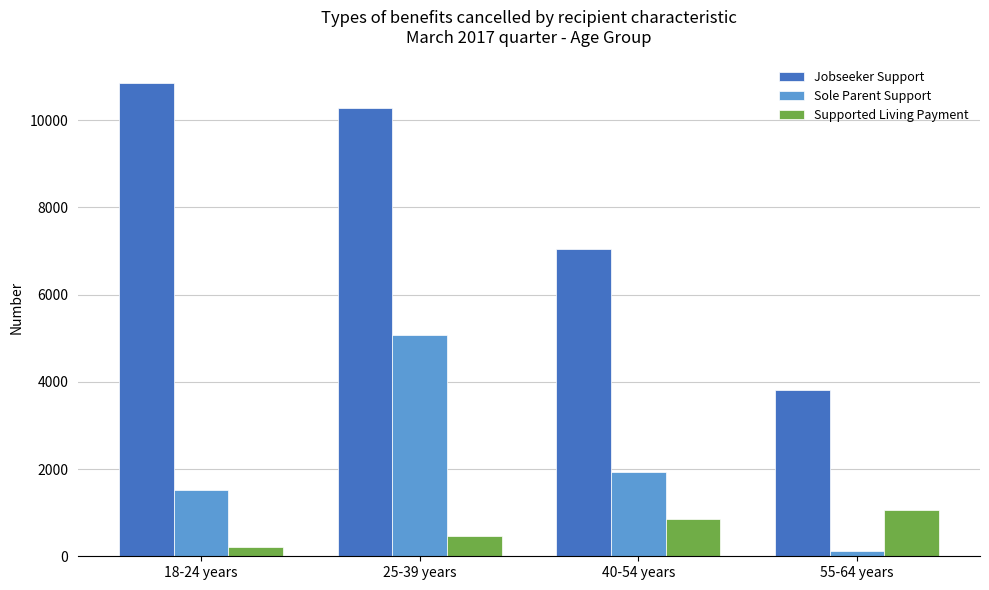

What are all the series names shown in the legend?

Jobseeker Support, Sole Parent Support, Supported Living Payment